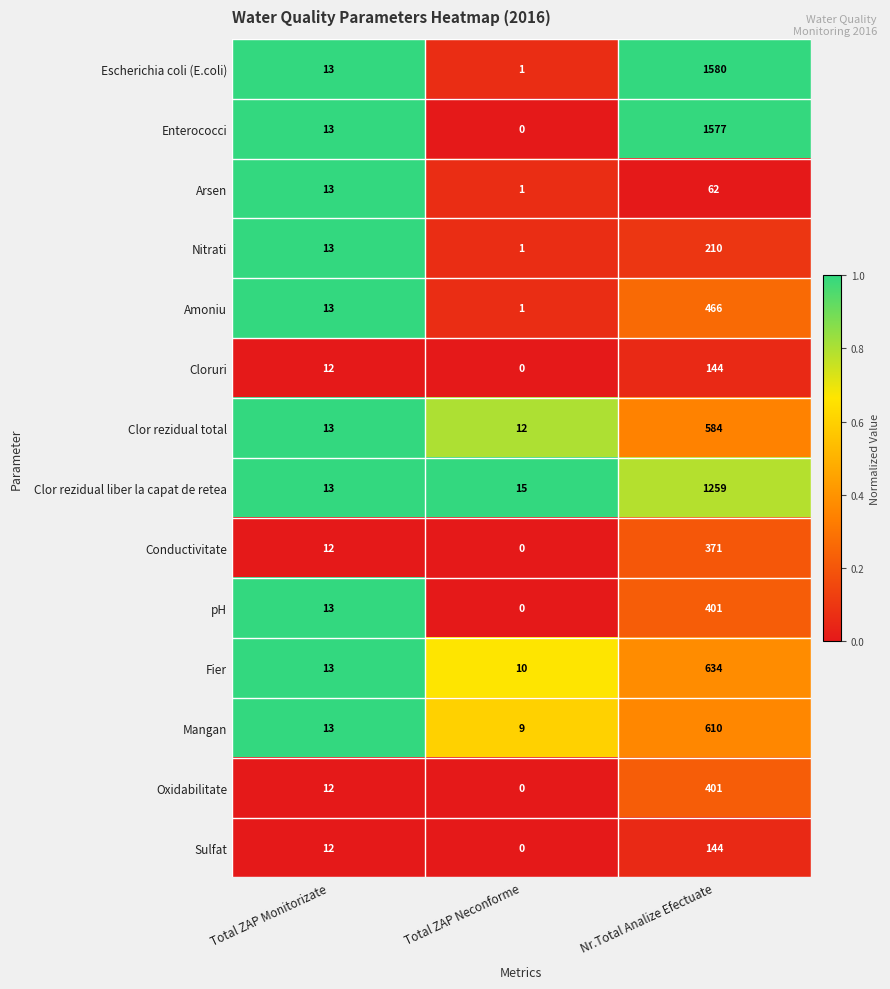

Which series has the largest range (max minus min)?

Escherichia coli (E.coli)